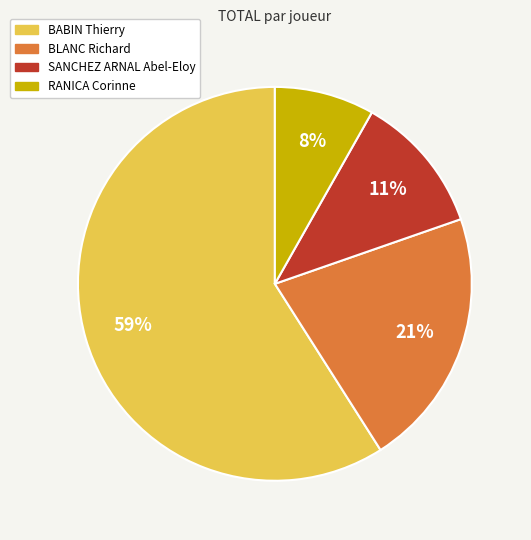

Is it true that SANCHEZ ARNAL Abel-Eloy is 1% of the pie?

False